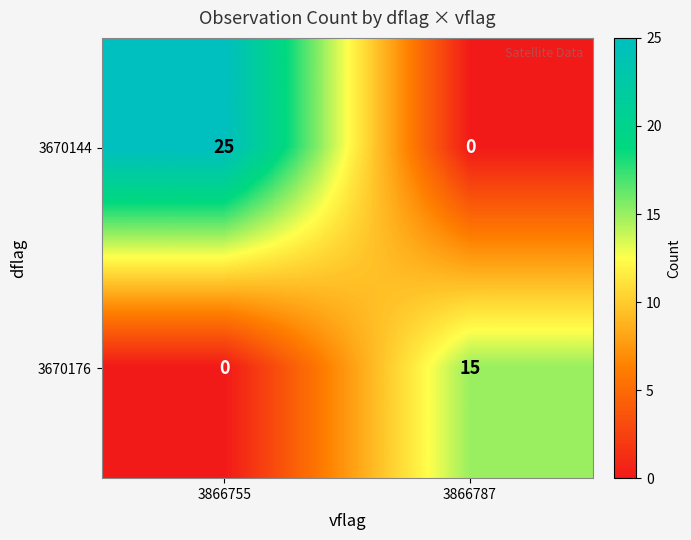

Reading left to right, list all the values displayed in this chart.

3670144: 3866755=25	3866787=0
3670176: 3866755=0	3866787=15